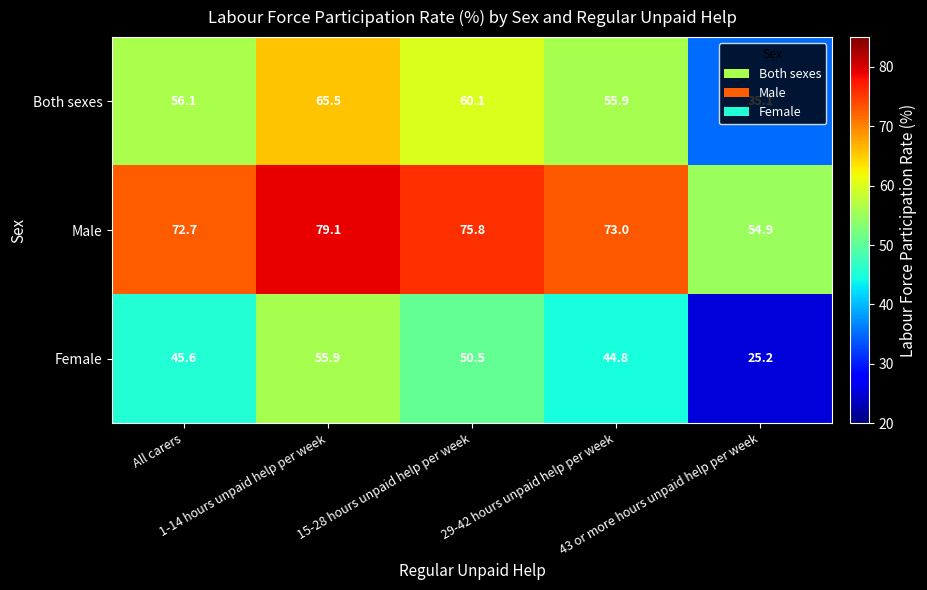

What is the sum of all Female values?

222.0